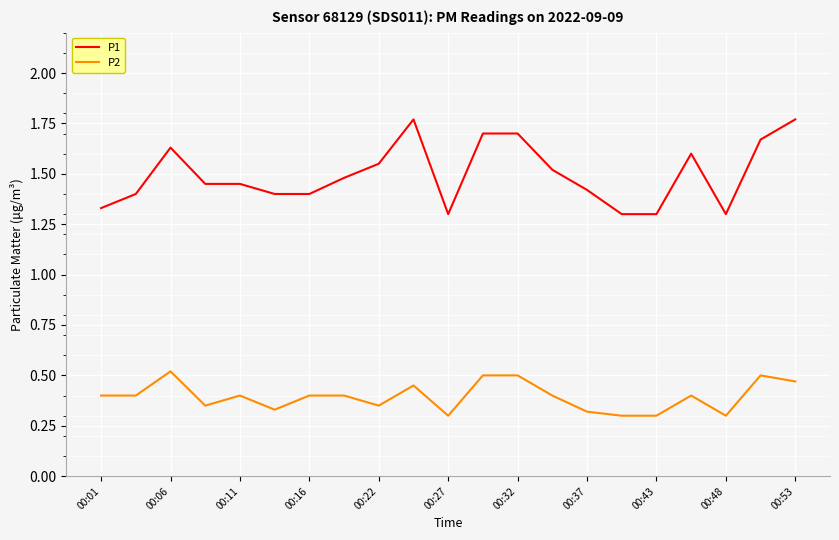

Does the chart have visible grid lines?

Yes